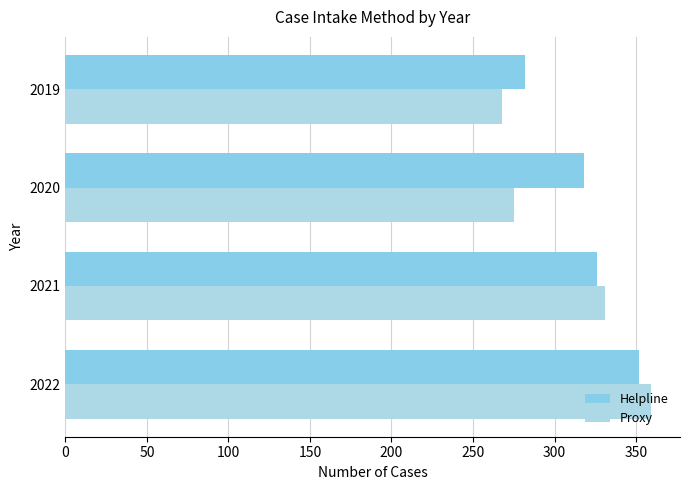

How many data points in Helpline are less than 326?

2